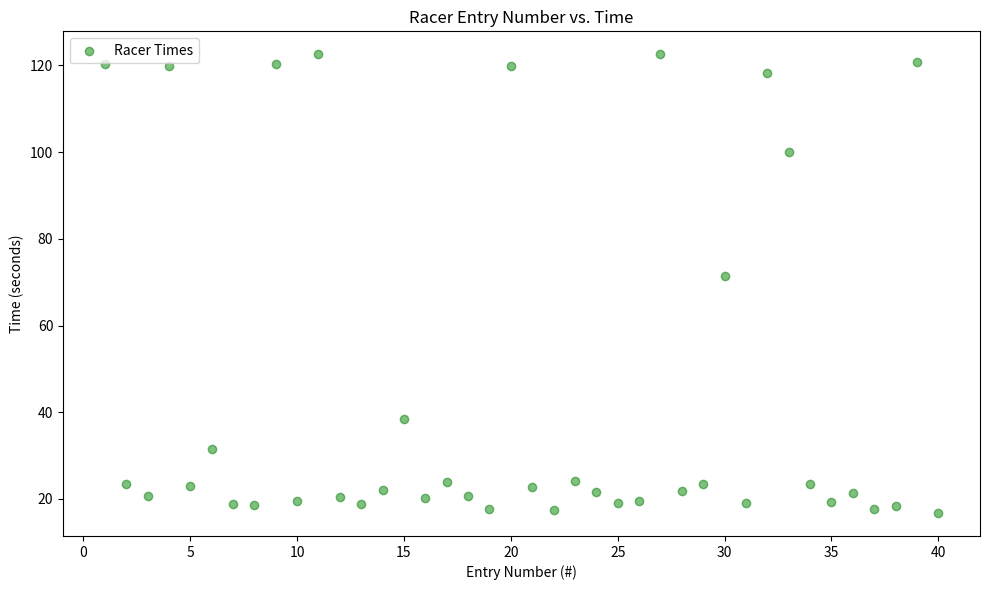

What Y value in the scatter plot is closest to 69?

71.5